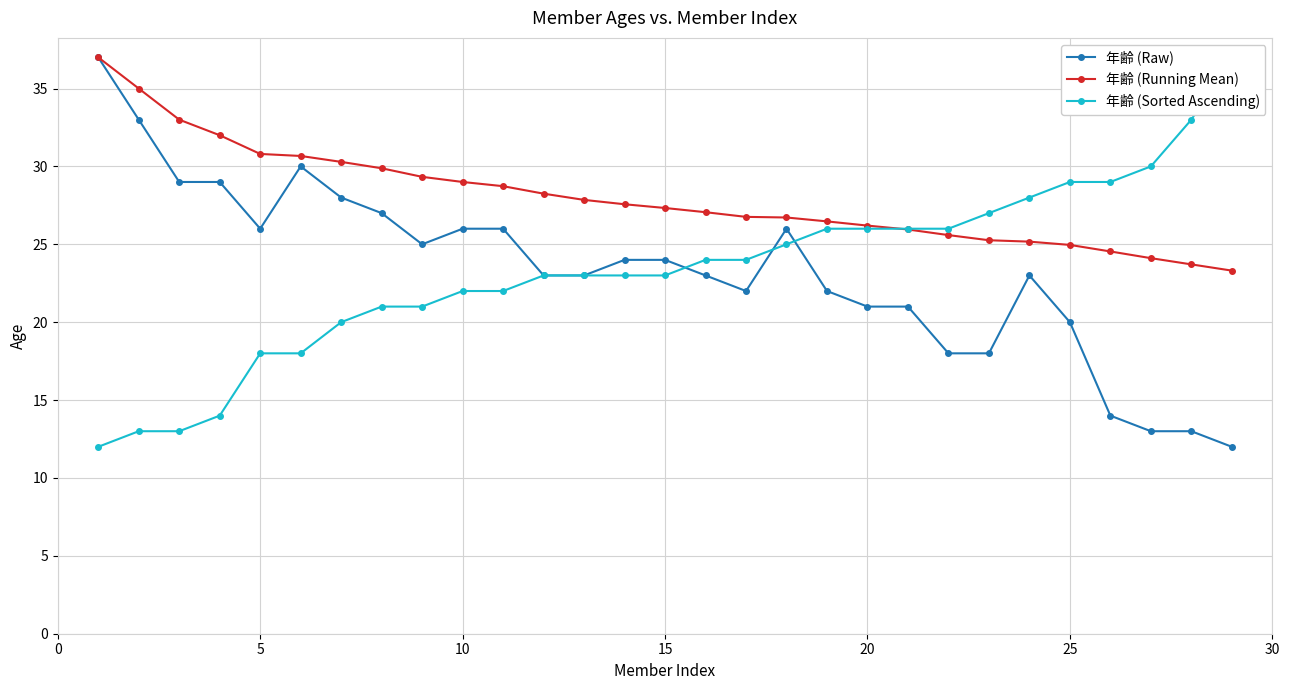

What is the value of the 年齢 (Raw) point at the 9th from the left?

25.0